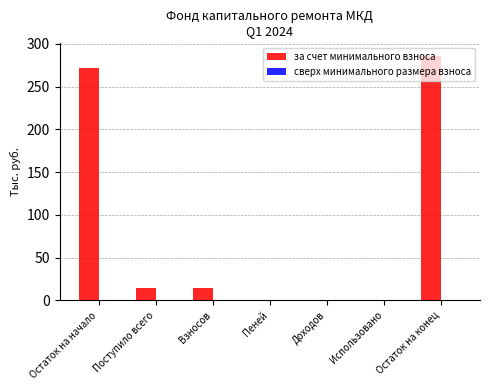

Which category has the highest value across all series?

Остаток на конец